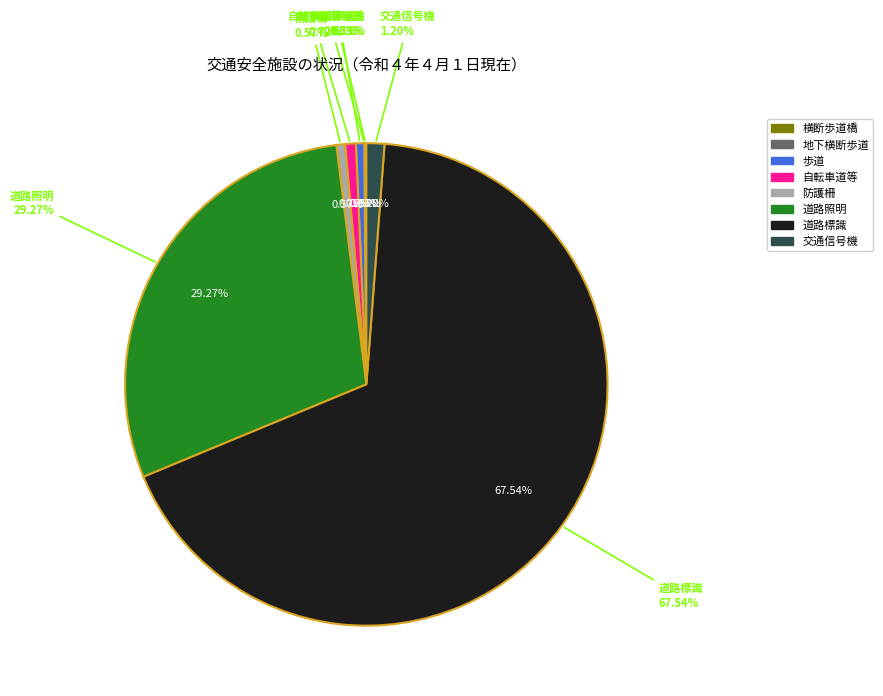

The 道路標識 slice represents 58% of the pie. True or false?

False